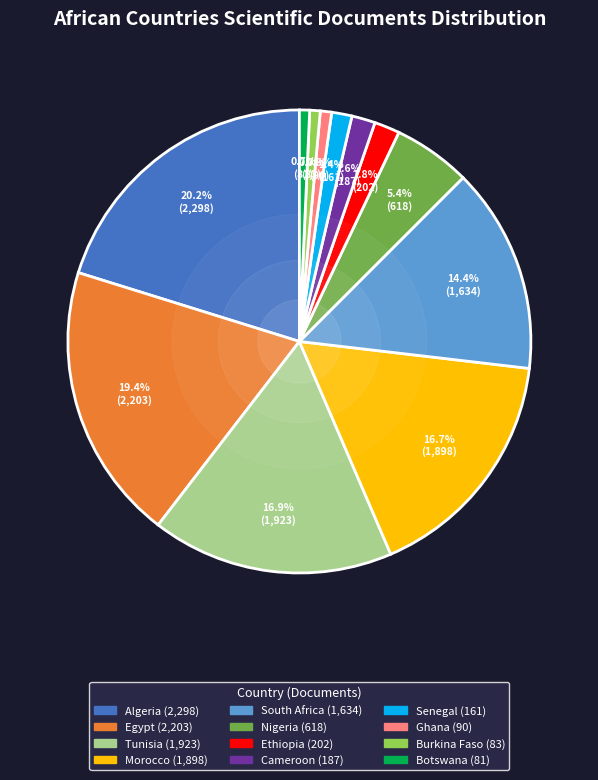

What percentage is the Algeria slice, to the nearest percent?

20%